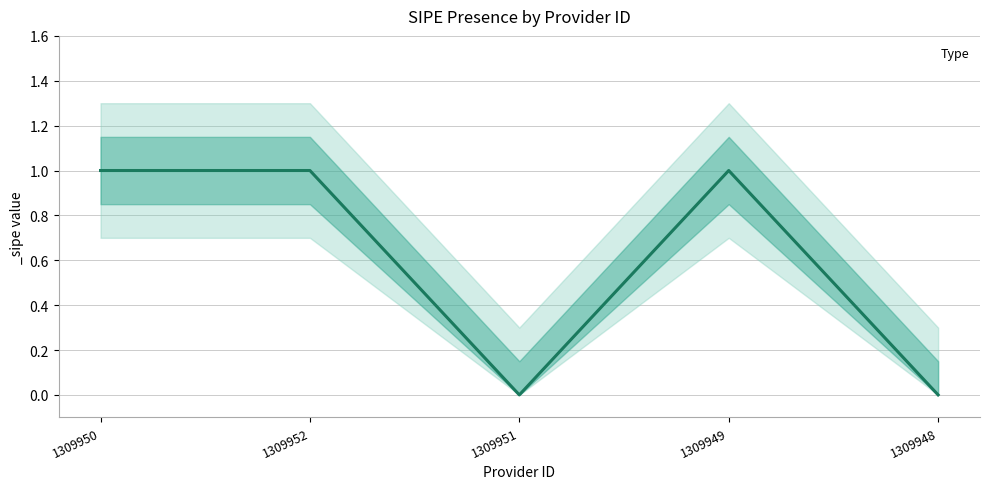

Is this an area chart (filled region under the line)?

No